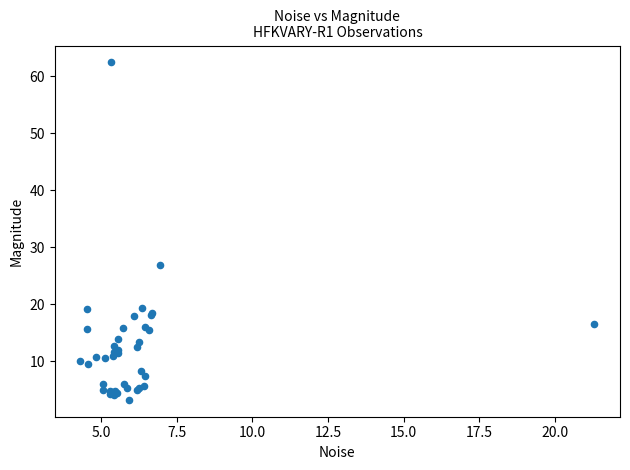

What Y value in the scatter plot is closest to 32?

26.9